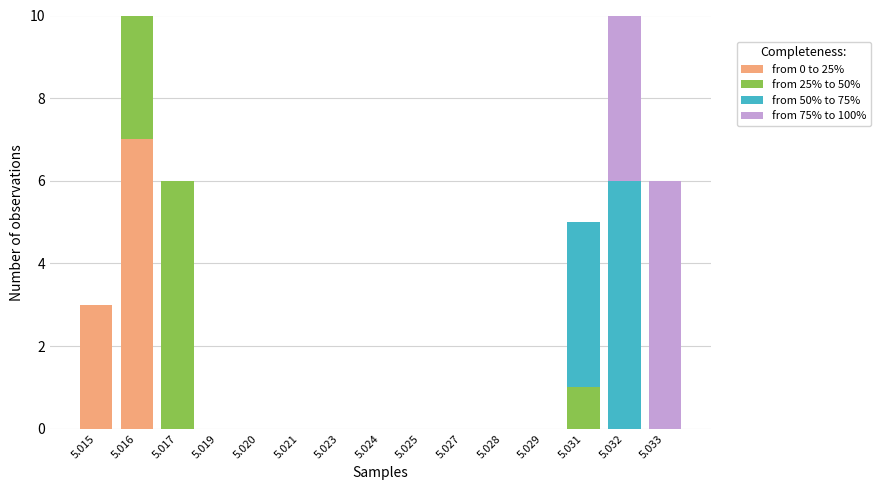

The from 0 to 25% series shows 5 at 5.028. True or false?

False